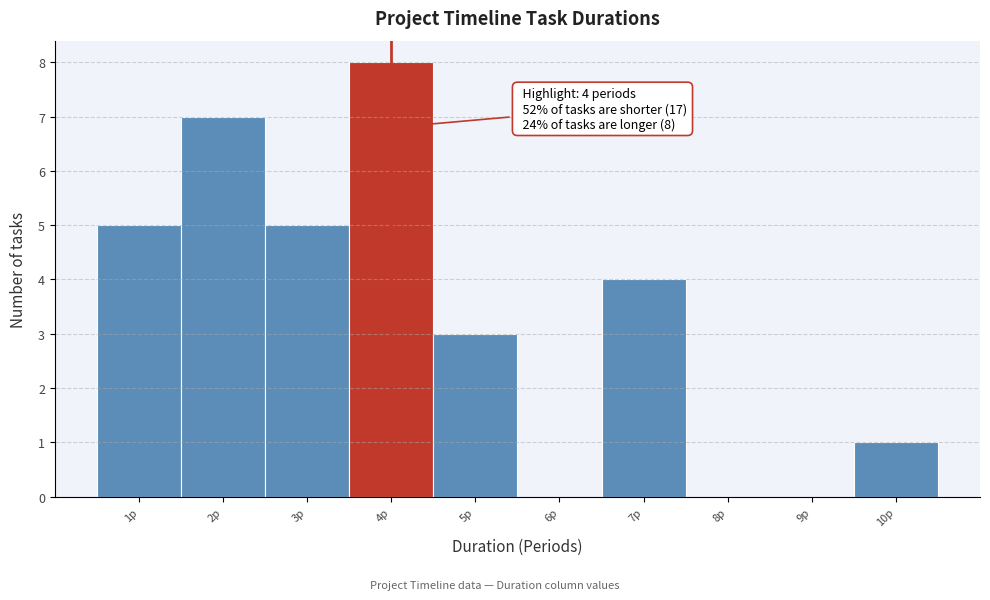

Which range on the x-axis has the tallest bar?

3.5 to 4.5